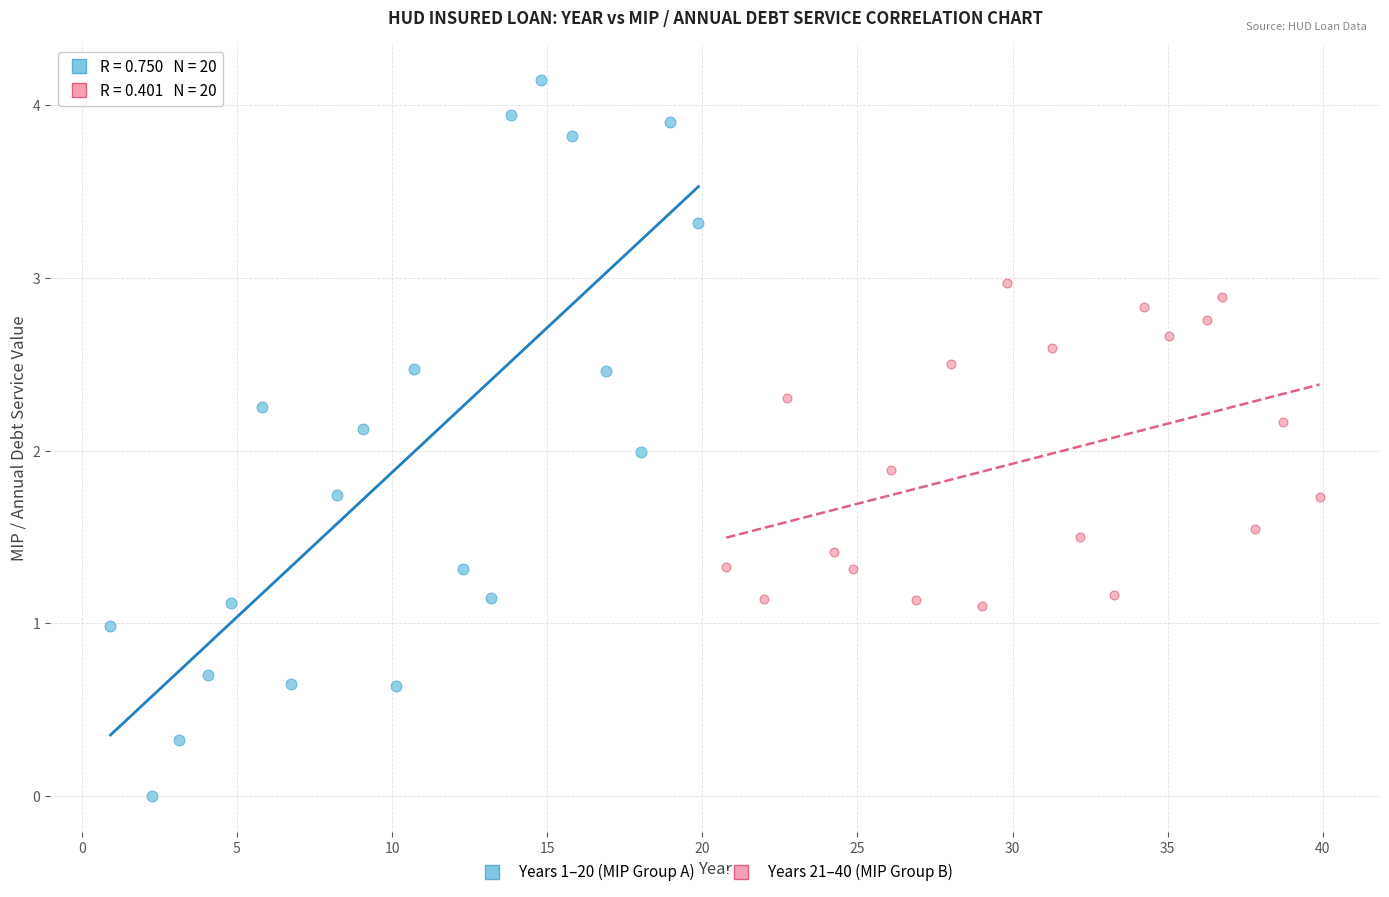

Which series reaches the minimum Y coordinate?

Years 1–20 (MIP Group A)